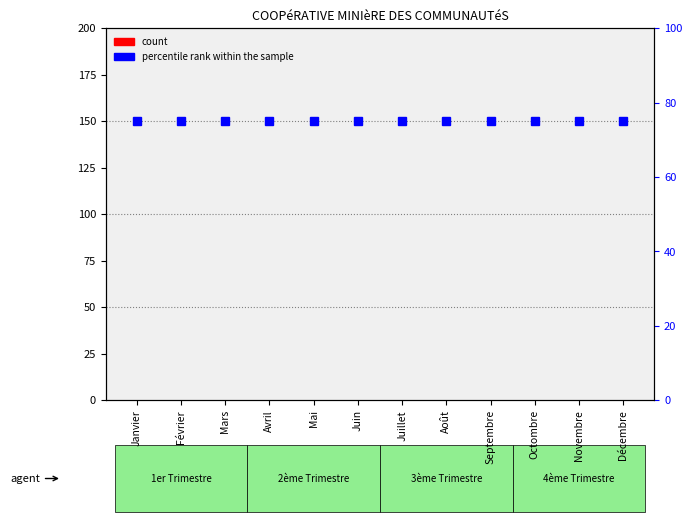

Which label corresponds to the largest value in the chart?

Janvier